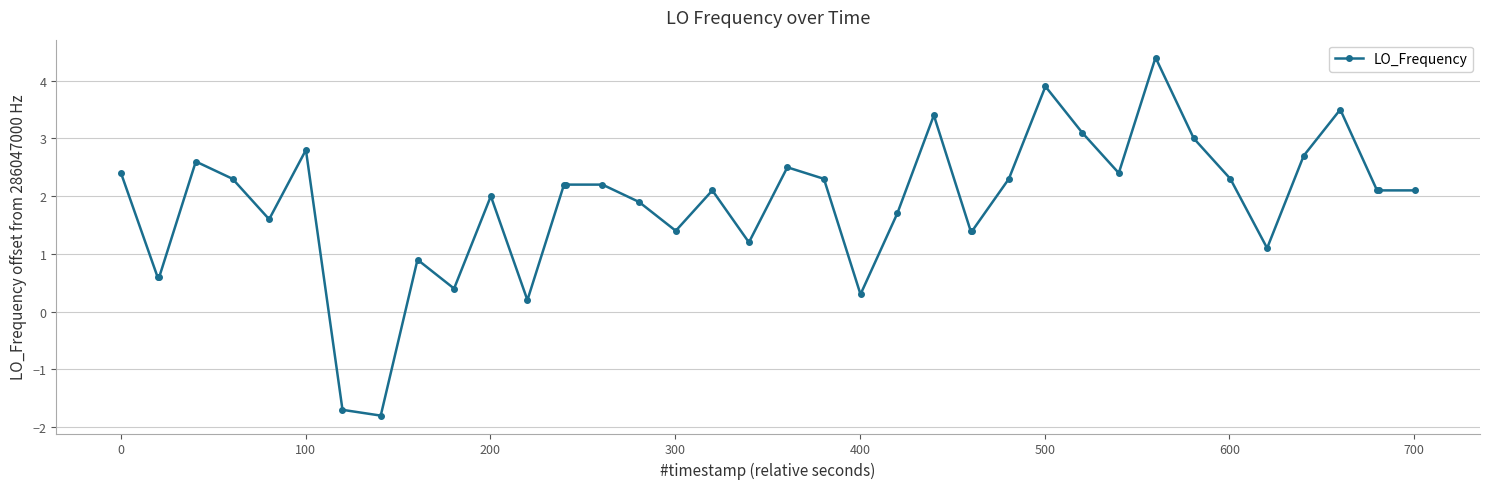

What is the value of the 13th point from the left?

0.2